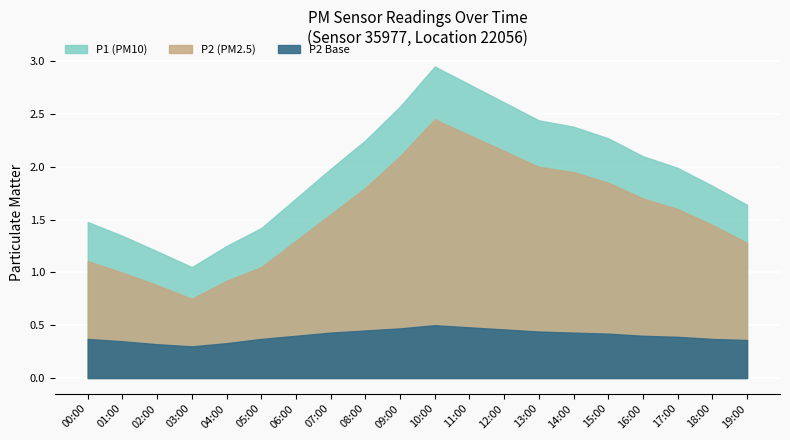

Count the number of data series in this chart.

3